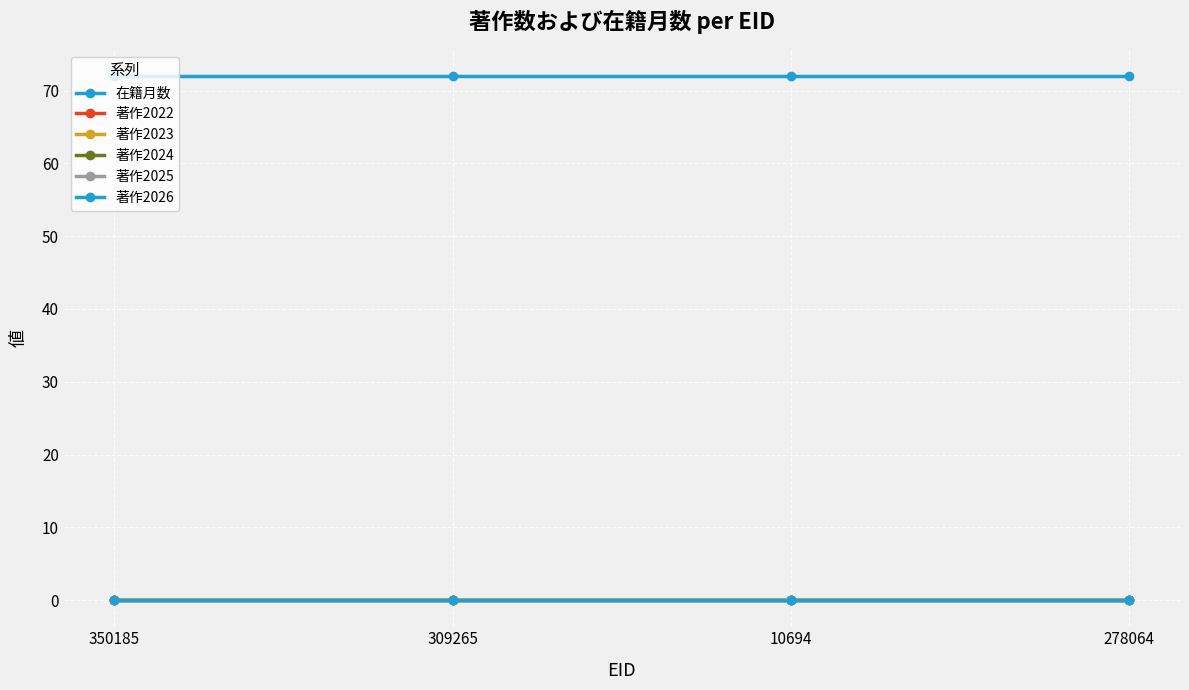

Reading left to right, extract all data points from this chart.

在籍月数: 72	72	72	72
著作2022: 0	0	0	0
著作2023: 0	0	0	0
著作2024: 0	0	0	0
著作2025: 0	0	0	0
著作2026: 0	0	0	0